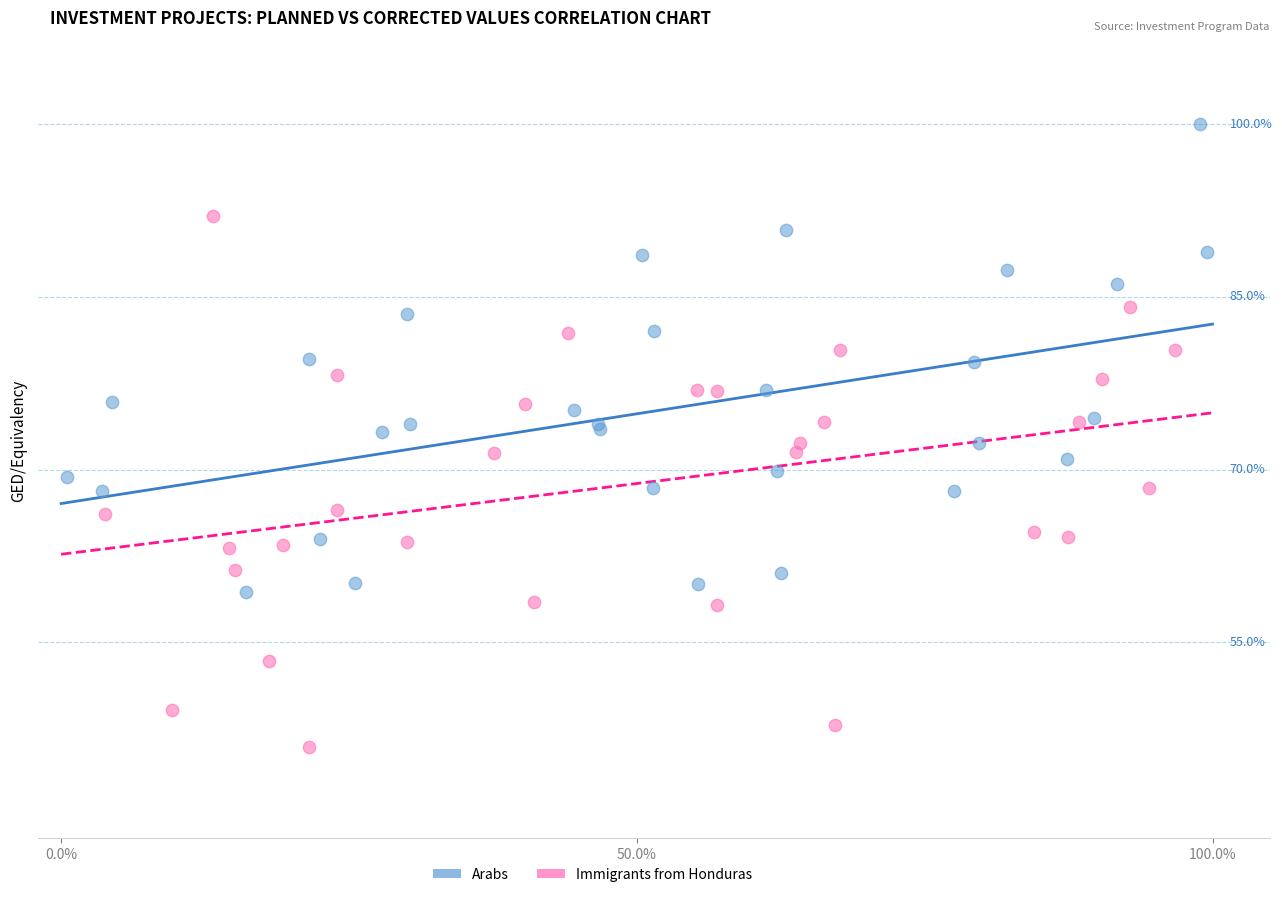

Which series contains the lowest Y value?

Immigrants from Honduras